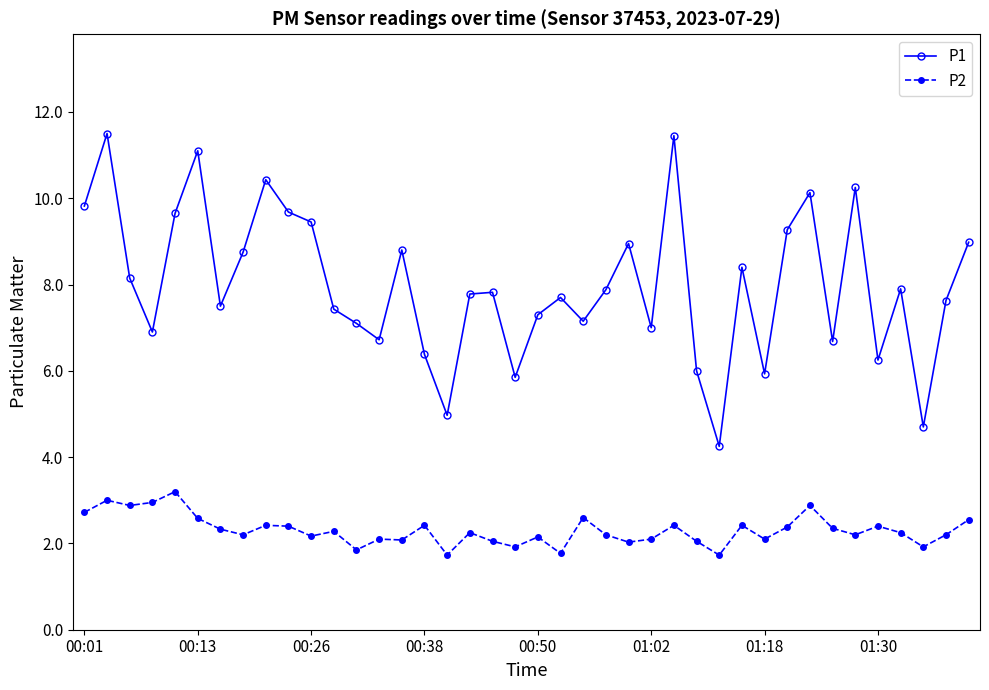

Which series has the largest range (max minus min)?

P1